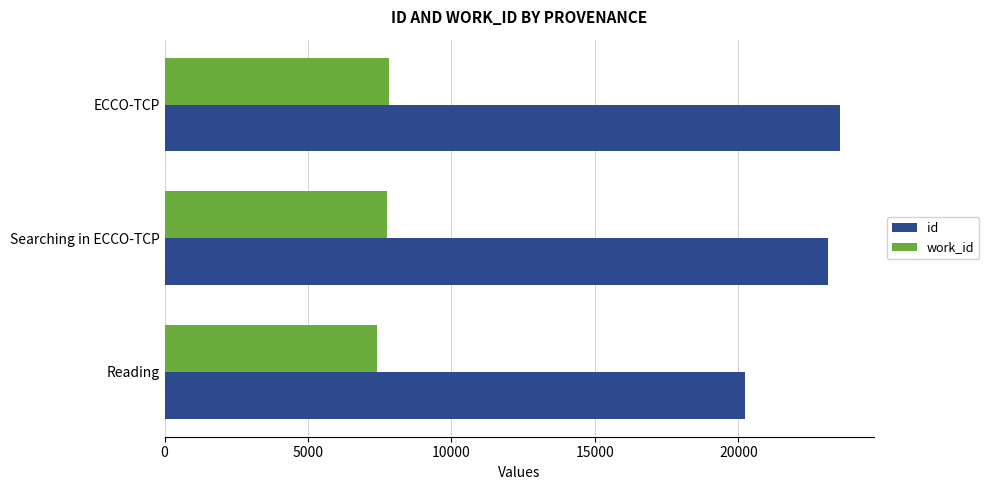

The id series shows 20248 at Reading. True or false?

True